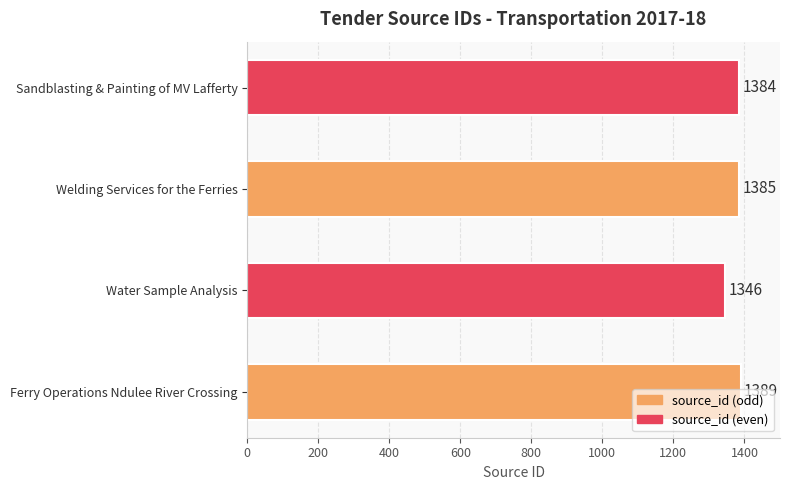

Where is the data nearest to the value 1367?

Sandblasting & Painting of MV Lafferty